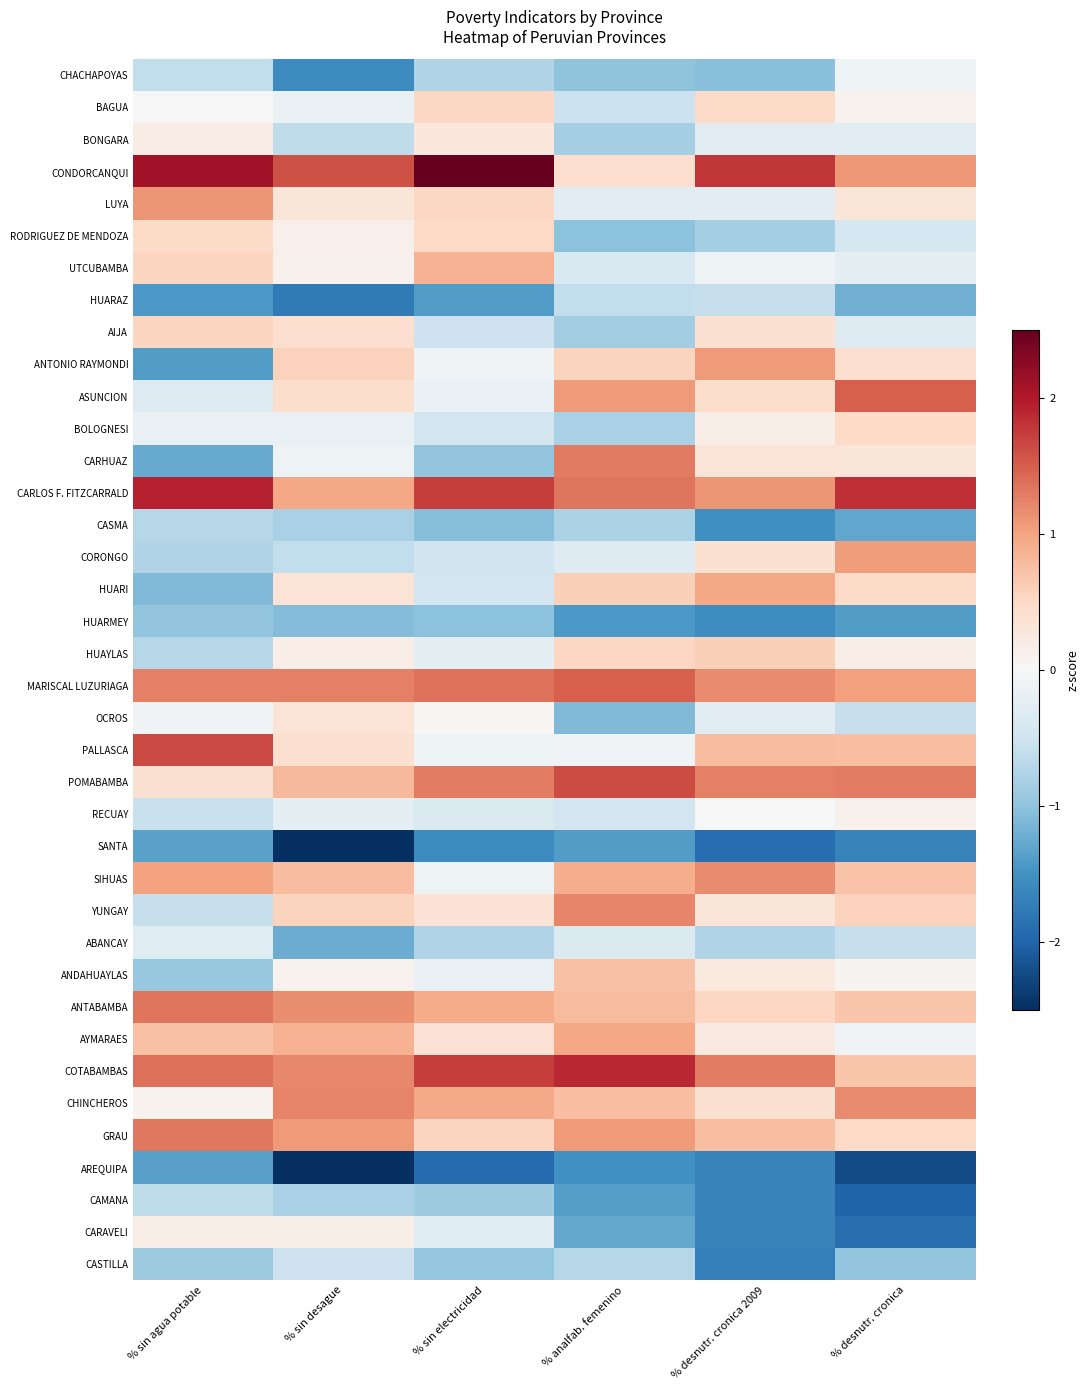

At which category does the chart reach its minimum across all series?

% sin desague